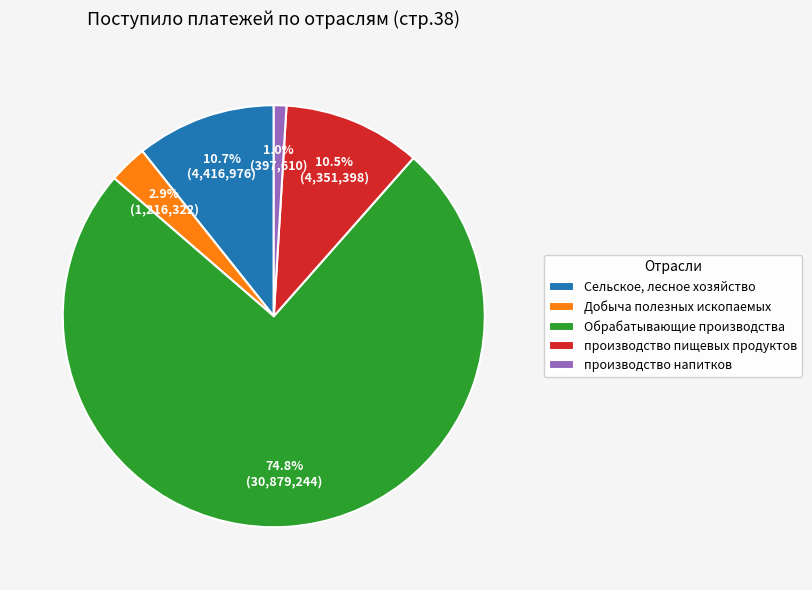

To the nearest percent, what is the difference between the largest and smallest slice percentages?

74%